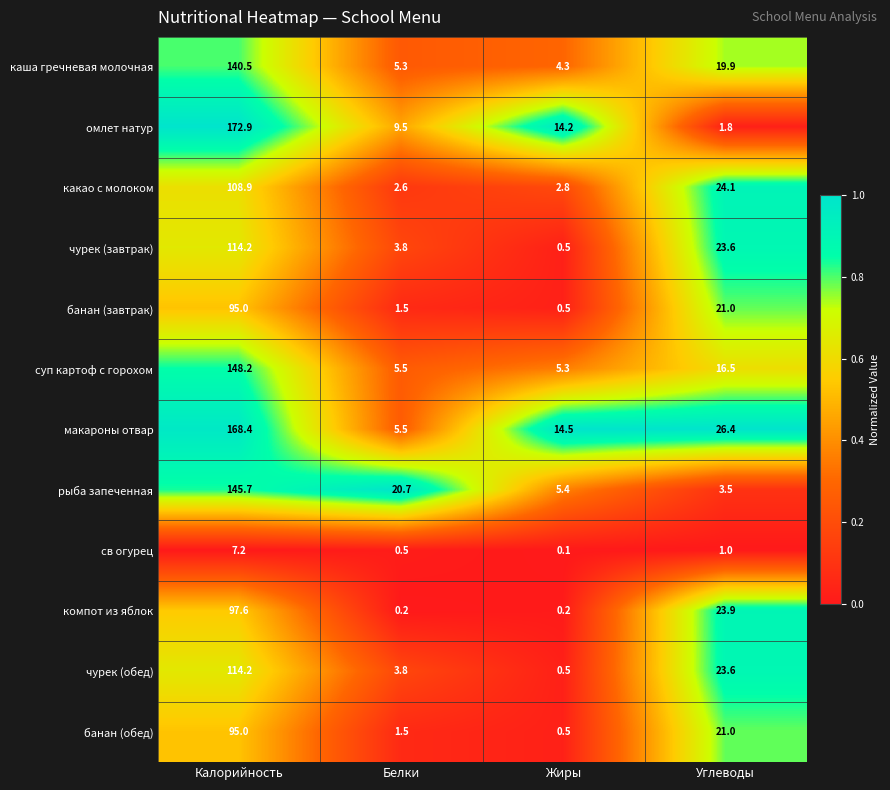

What is the sum of the св огурец values at Белки and Калорийность?

7.7